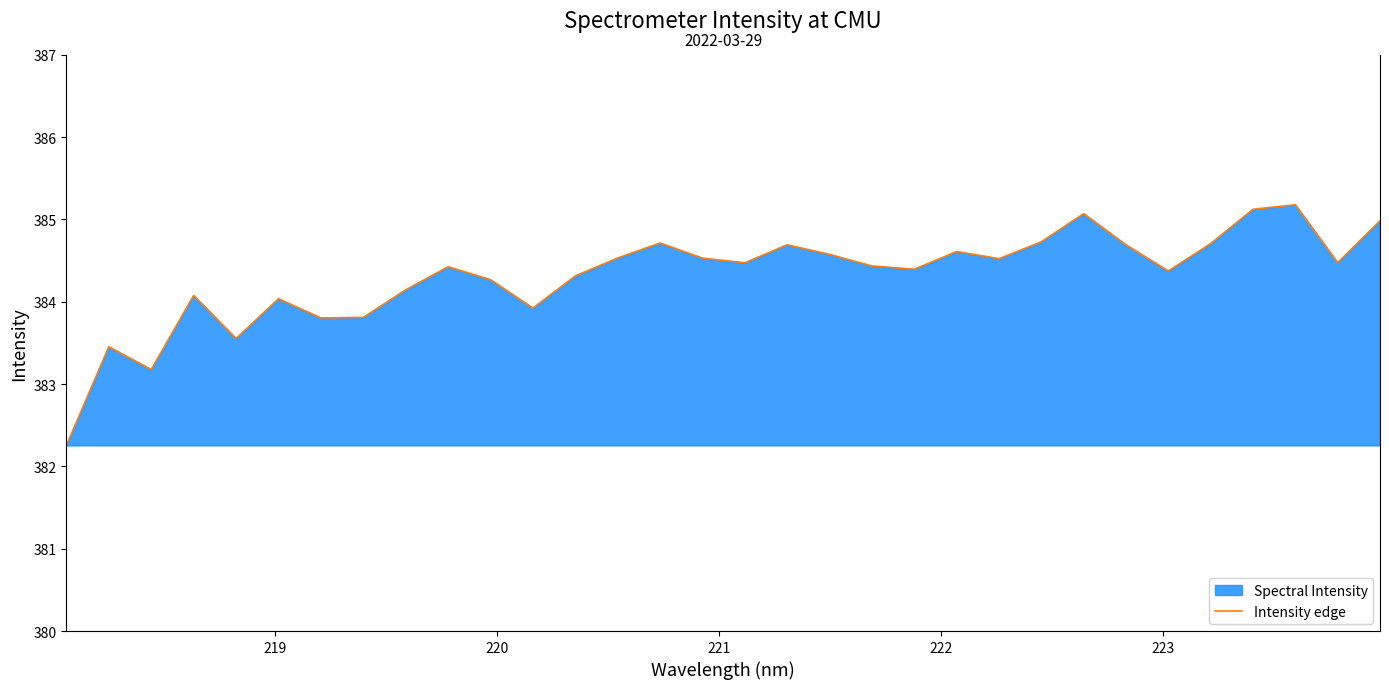

What is the maximum value shown in the chart?

385.2